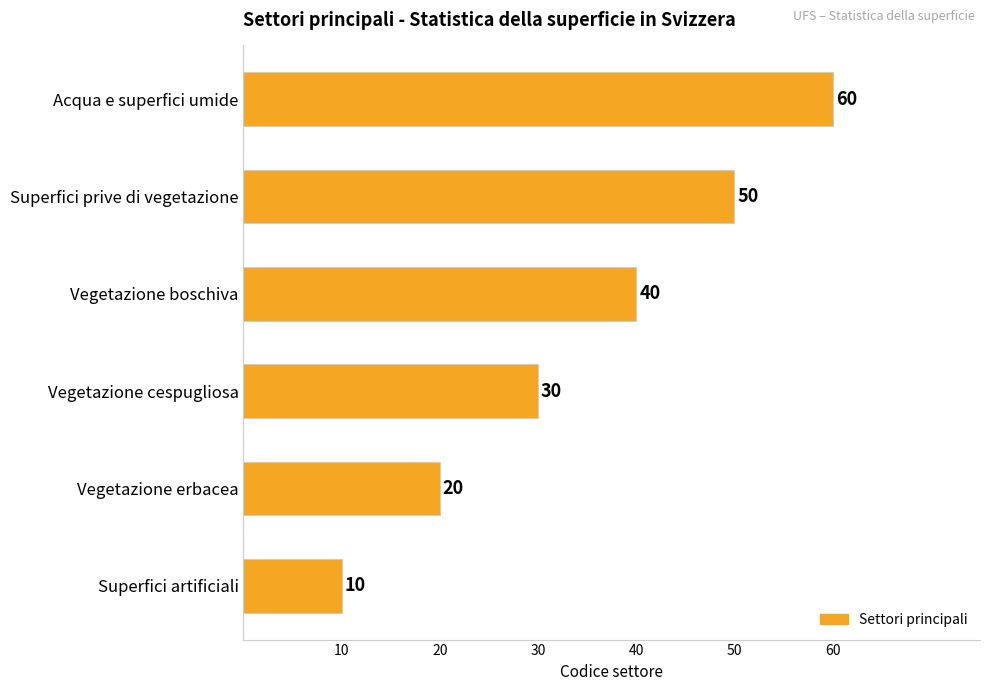

The value at Vegetazione boschiva is 40. True or false?

True